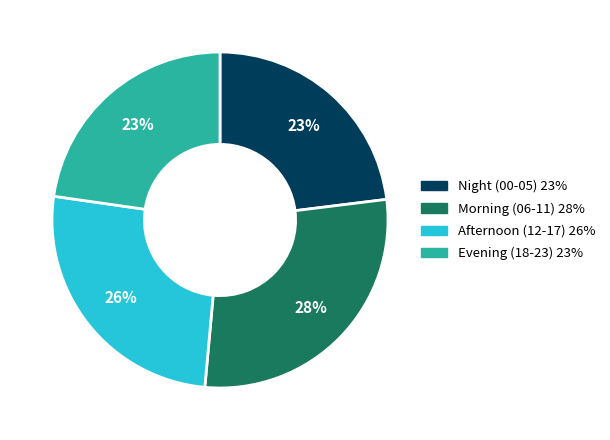

Is there a majority slice in this chart?

No